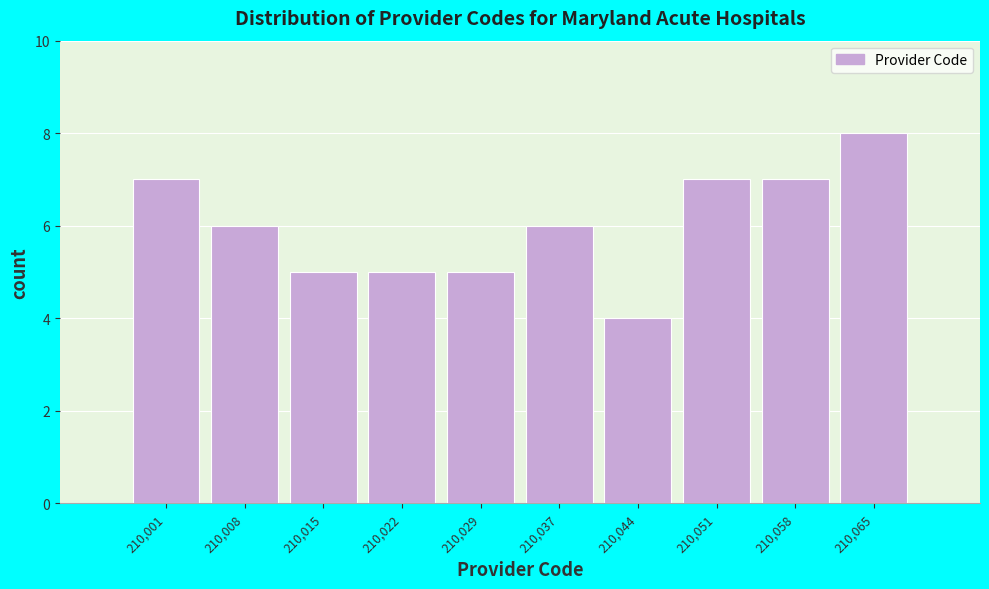

Reading left to right, extract all data points from this chart.

7	6	5	5	5	6	4	7	7	8